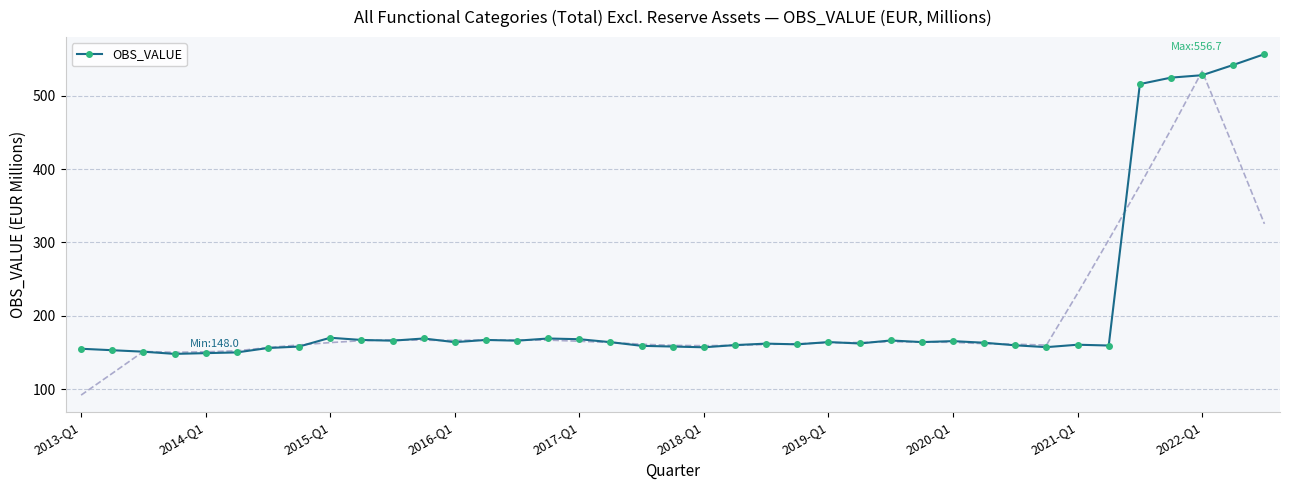

True or false: OBS_VALUE has more than 0 points higher than both neighbors.

True